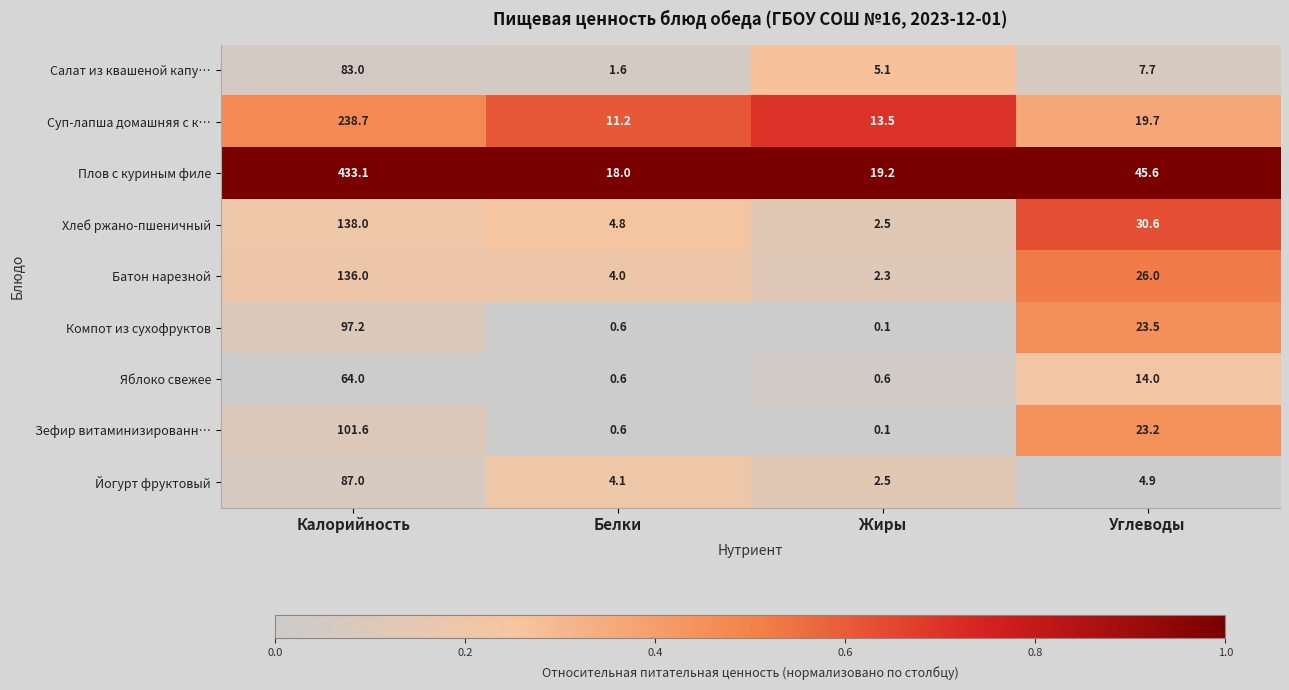

The Компот из сухофруктов series shows 0.1 at Жиры. True or false?

True